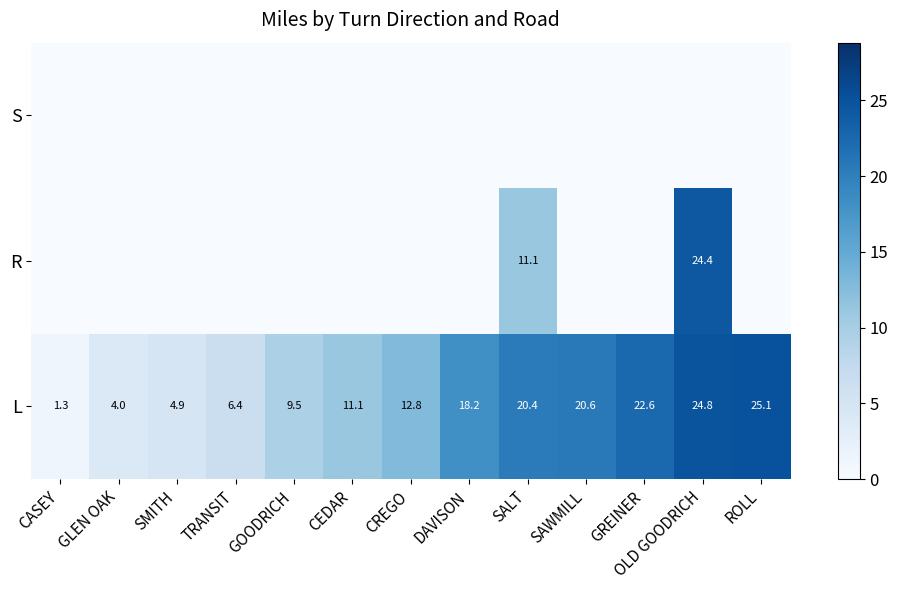

Rank the categories by L value from lowest to highest.

CASEY, GLEN OAK, SMITH, TRANSIT, GOODRICH, CEDAR, CREGO, DAVISON, SALT, SAWMILL, GREINER, OLD GOODRICH, ROLL